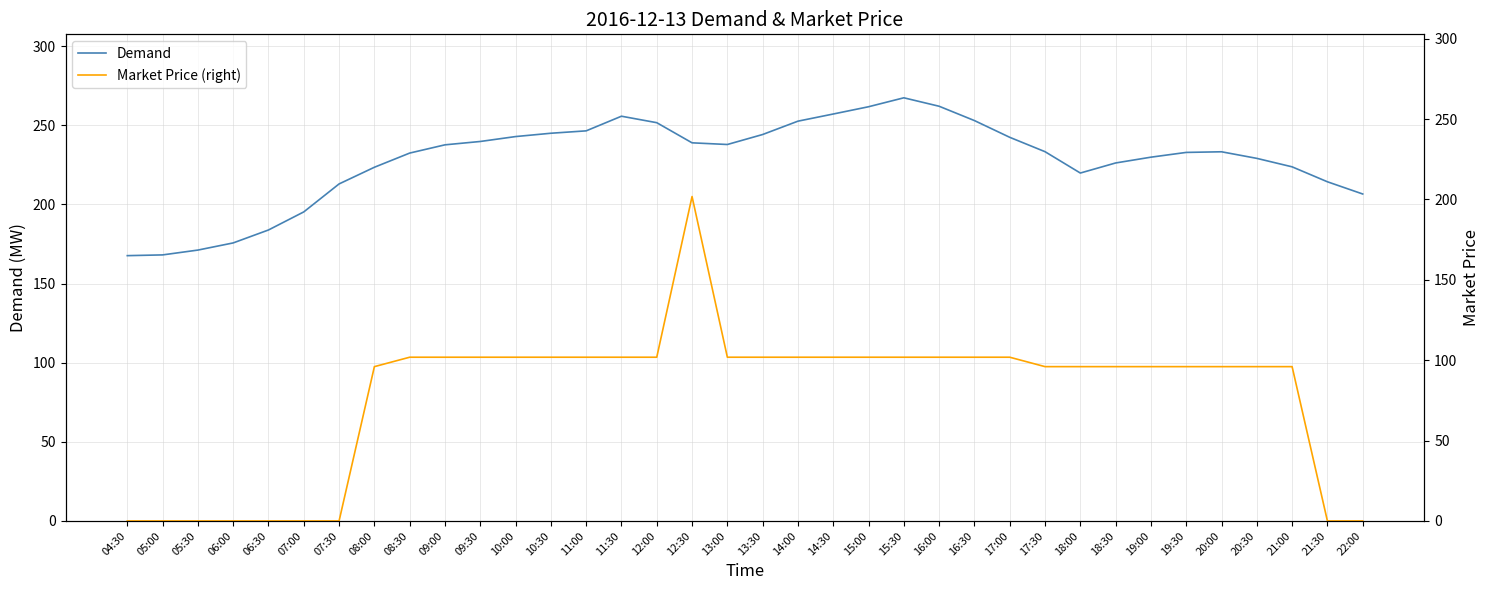

Reading left to right, transcribe all the data shown in this chart.

Demand: 04:30=167.6	05:00=168.1	05:30=171.1	06:00=175.6	06:30=183.8	07:00=195.2	07:30=212.9	08:00=223.4	08:30=232.4	09:00=237.6	09:30=239.7	10:00=242.8	10:30=244.9	11:00=246.4	11:30=255.7	12:00=251.6	12:30=238.9	13:00=237.8	13:30=244.1	14:00=252.6	14:30=257.1	15:00=261.7	15:30=267.3	16:00=262.0	16:30=252.9	17:00=242.4	17:30=233.3	18:00=219.8	18:30=226.2	19:00=229.8	19:30=232.8	20:00=233.2	20:30=229.1	21:00=223.7	21:30=214.3	22:00=206.6
Market Price (right): 04:30=0.0	05:00=0.0	05:30=0.0	06:00=0.0	06:30=0.0	07:00=0.0	07:30=0.0	08:00=96.0	08:30=101.8	09:00=101.8	09:30=101.8	10:00=101.8	10:30=101.8	11:00=101.8	11:30=101.8	12:00=101.8	12:30=201.8	13:00=101.8	13:30=101.8	14:00=101.8	14:30=101.8	15:00=101.8	15:30=101.8	16:00=101.8	16:30=101.8	17:00=101.8	17:30=96.0	18:00=96.0	18:30=96.0	19:00=96.0	19:30=96.0	20:00=96.0	20:30=96.0	21:00=96.0	21:30=0.0	22:00=0.0